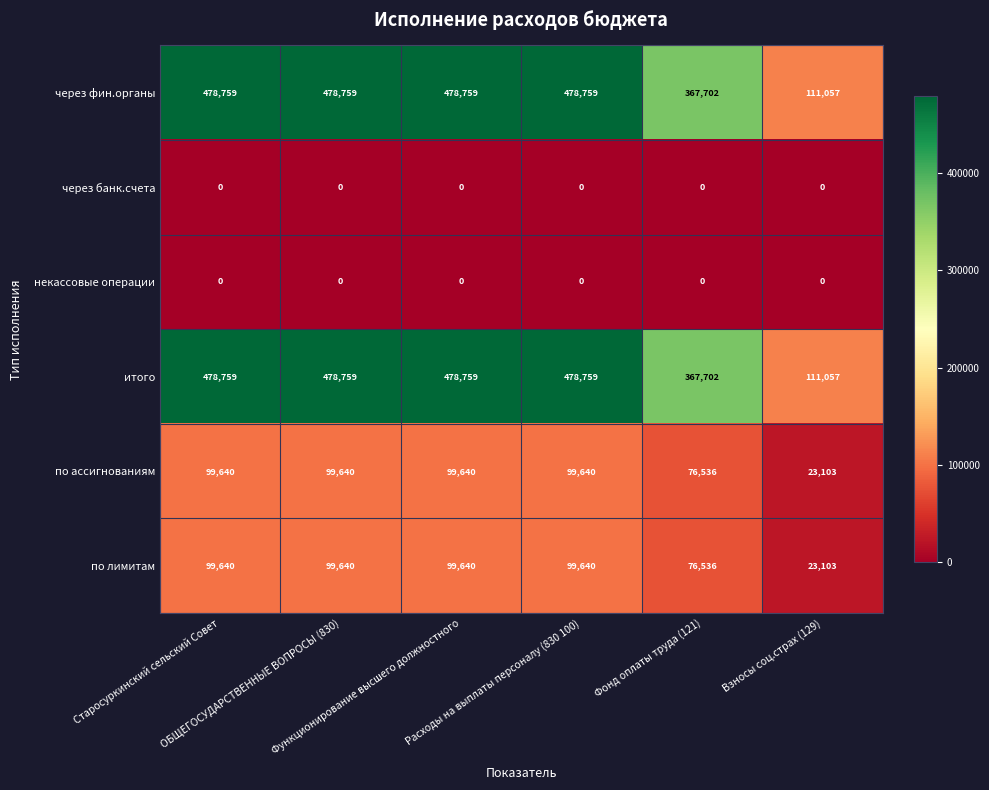

What is the difference between the maximum and second lowest values in the по ассигнованиям series?

23104